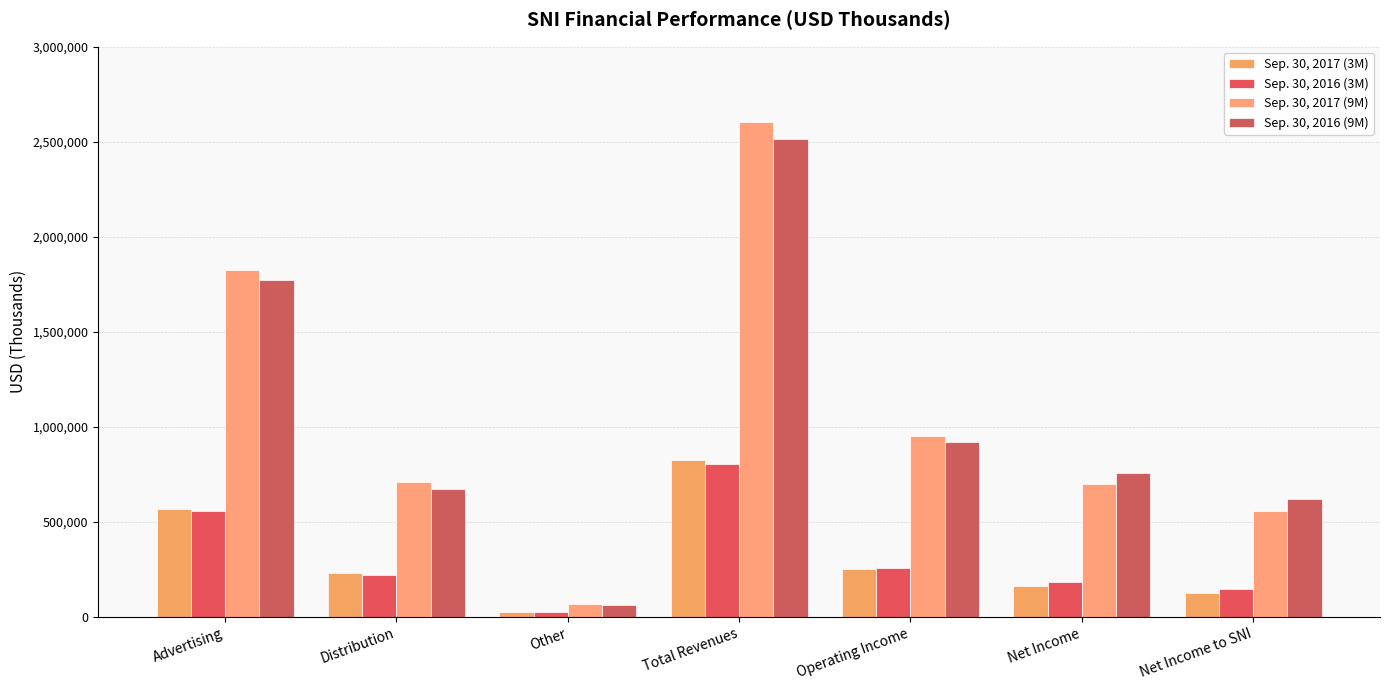

At which category is the sum across all series the highest?

Total Revenues